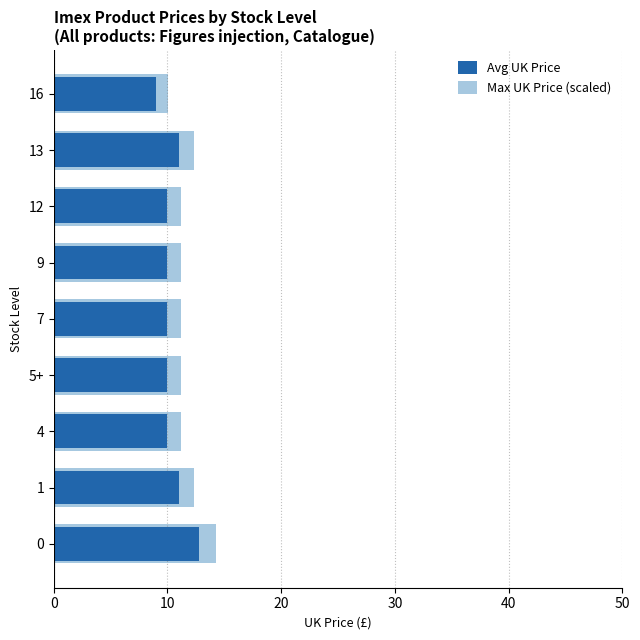

What is the average value of the Max UK Price (scaled) series?

11.7